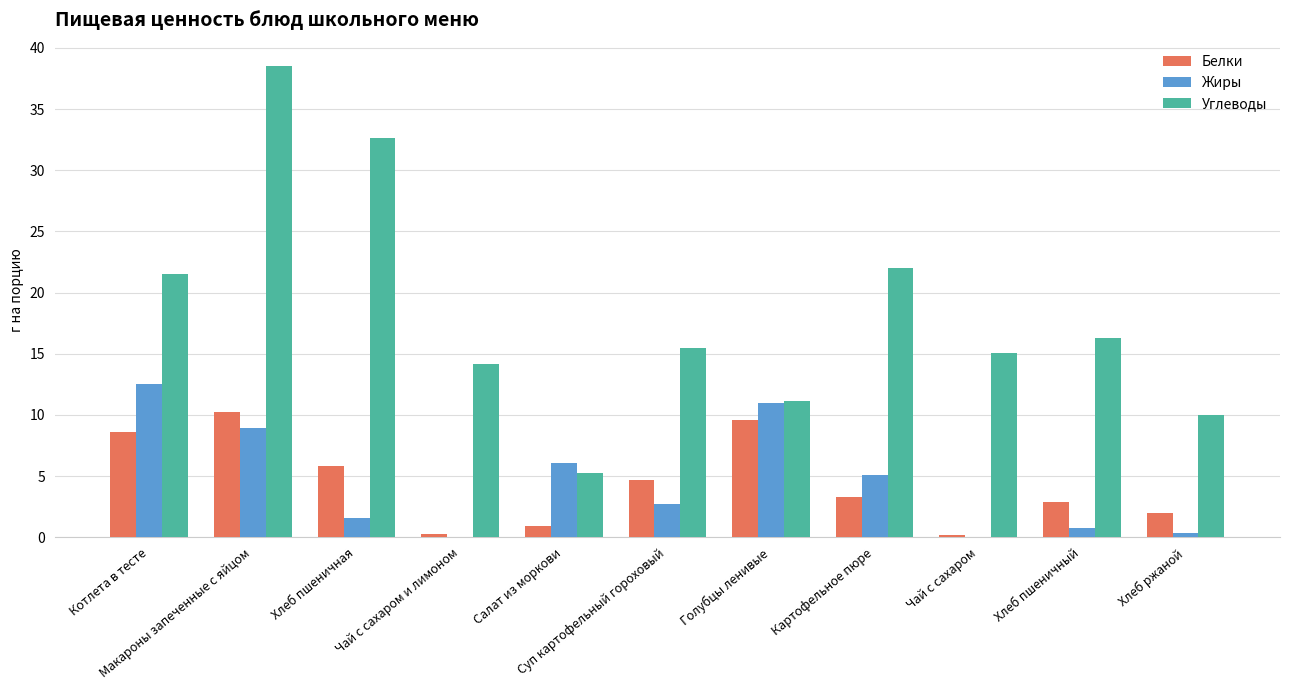

At which label does Жиры first exceed 2?

Котлета в тесте